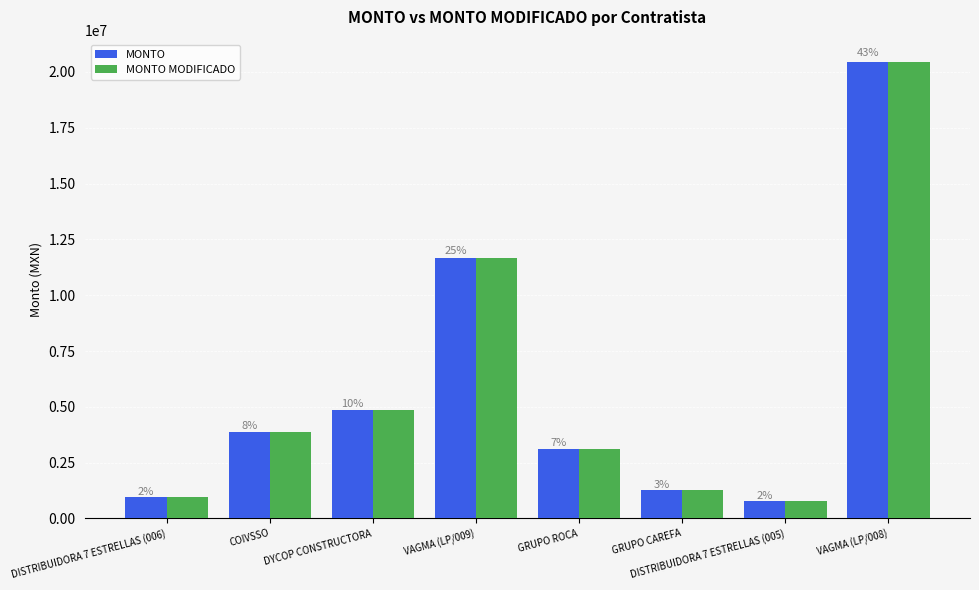

How many bars are there in total?

16